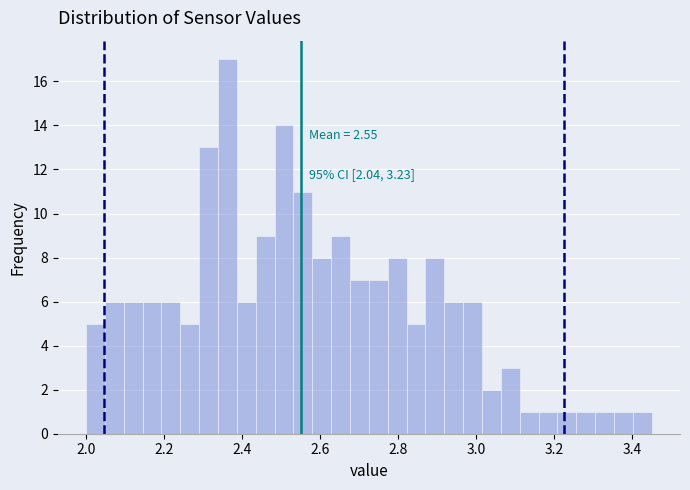

Read against the x-axis, roughly where is the centre of the tallest bar?

2.36